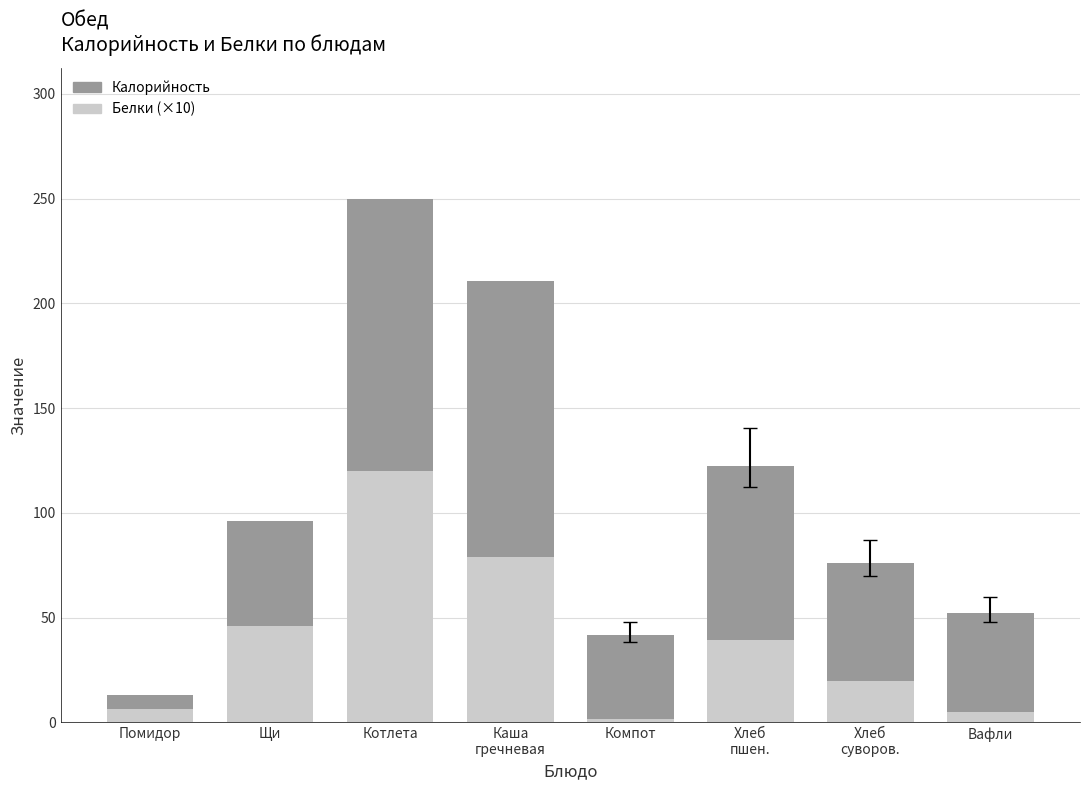

At how many categories does at least one series exceed 54?

5